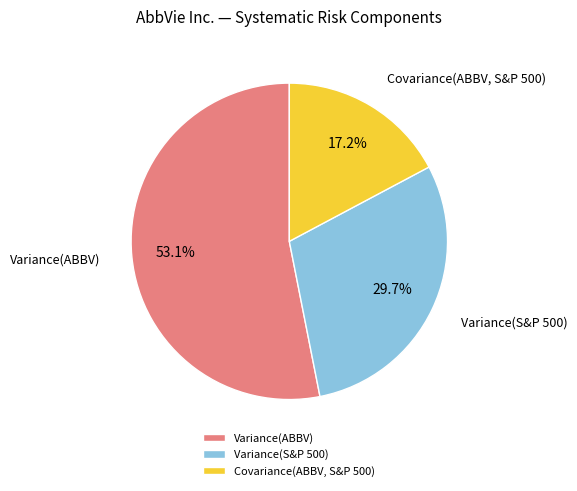

Which category has the smallest portion of the pie?

Covariance(ABBV, S&P 500)